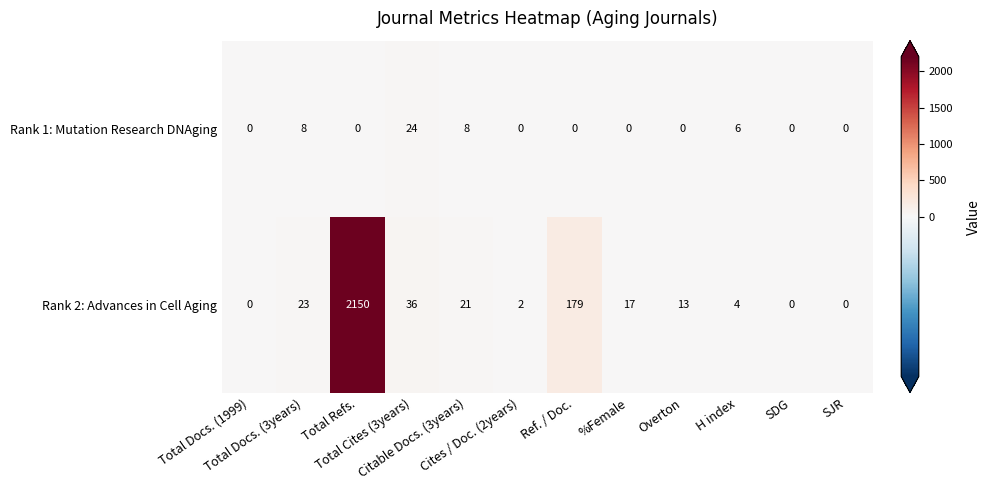

What is the maximum value for Rank 2: Advances in Cell Aging?

2150